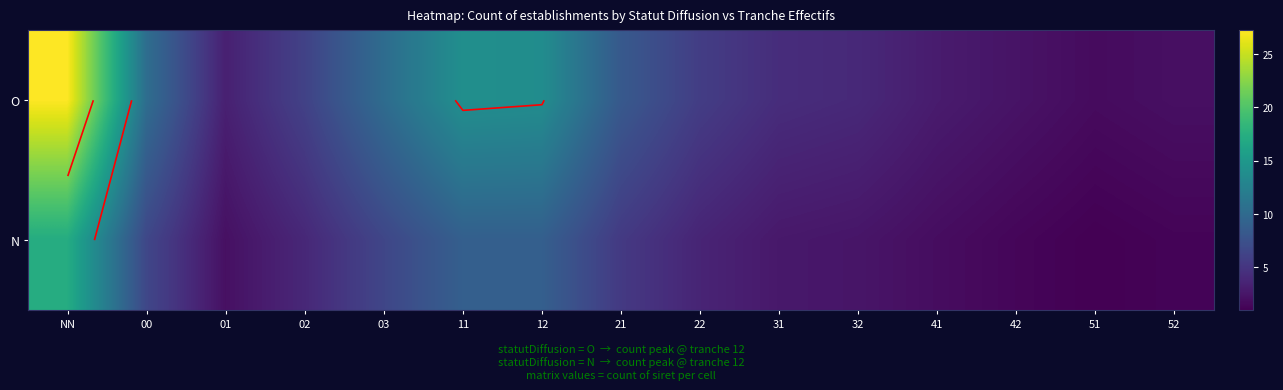

Is it true that O equals 4.0 at 32?

True